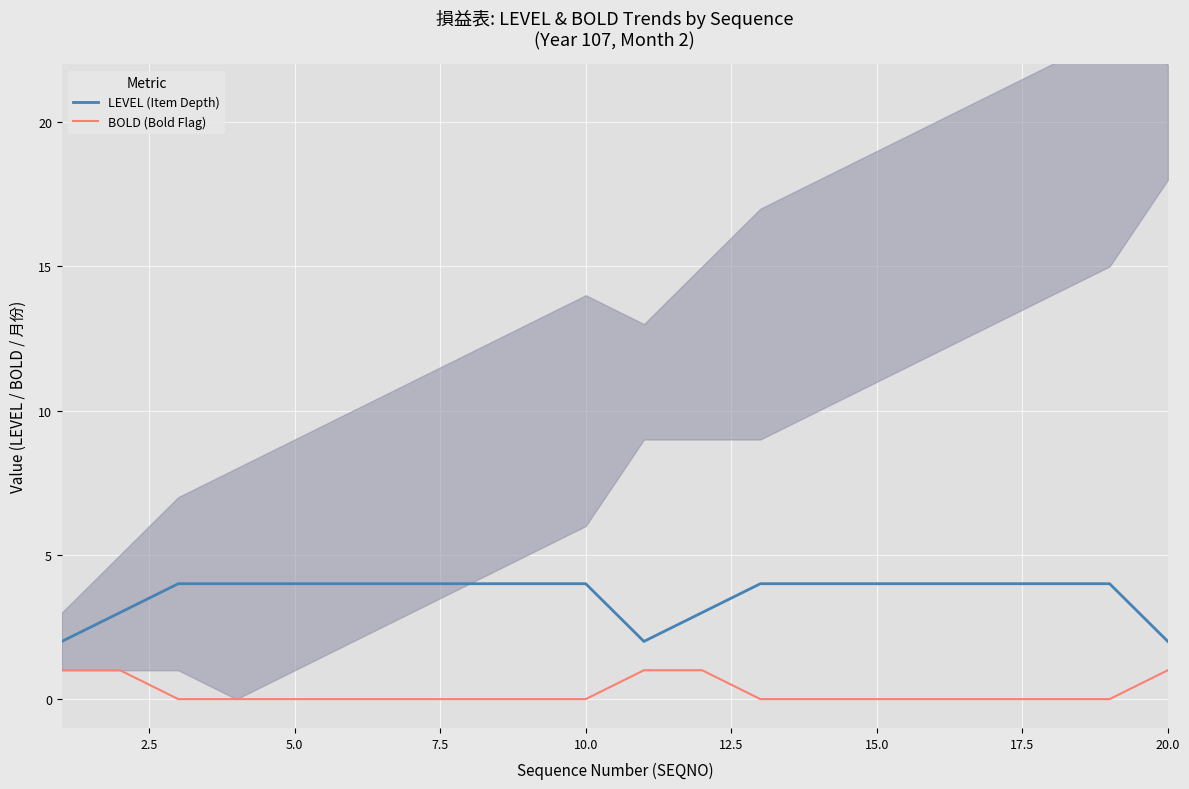

Is the value of BOLD (Bold Flag) at 20.0 greater than the value of LEVEL (Item Depth) at 15.0?

No